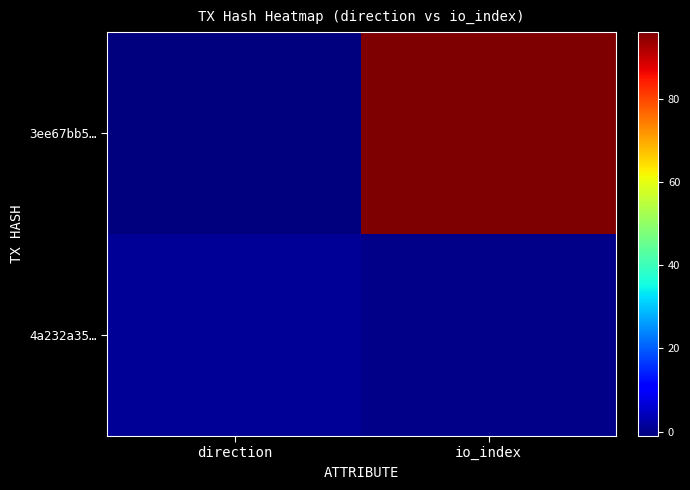

Which label corresponds to the smallest value in the chart?

direction